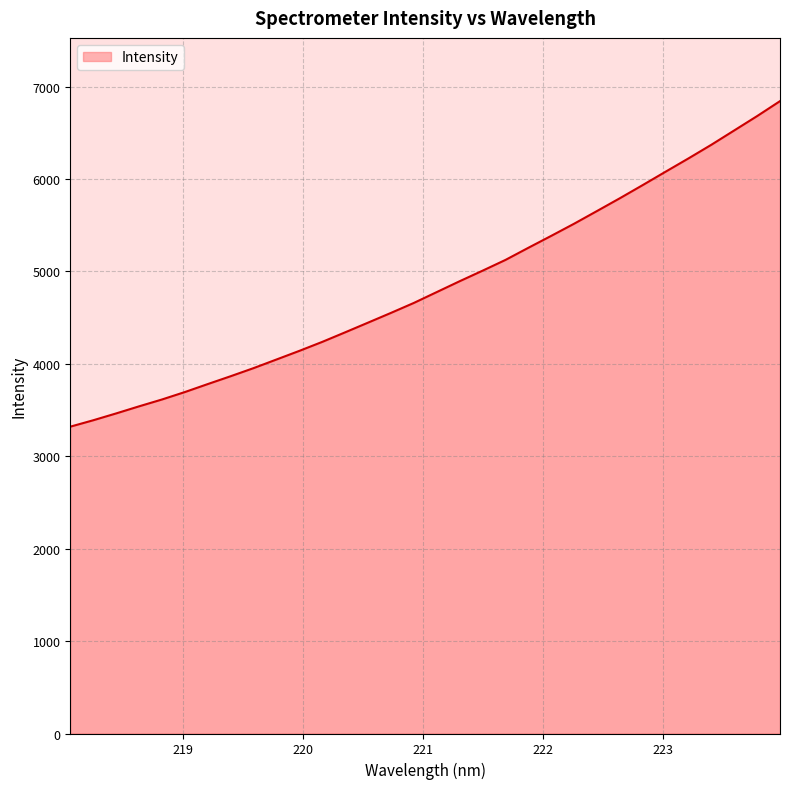

What is the difference between the maximum and minimum values?

3522.8